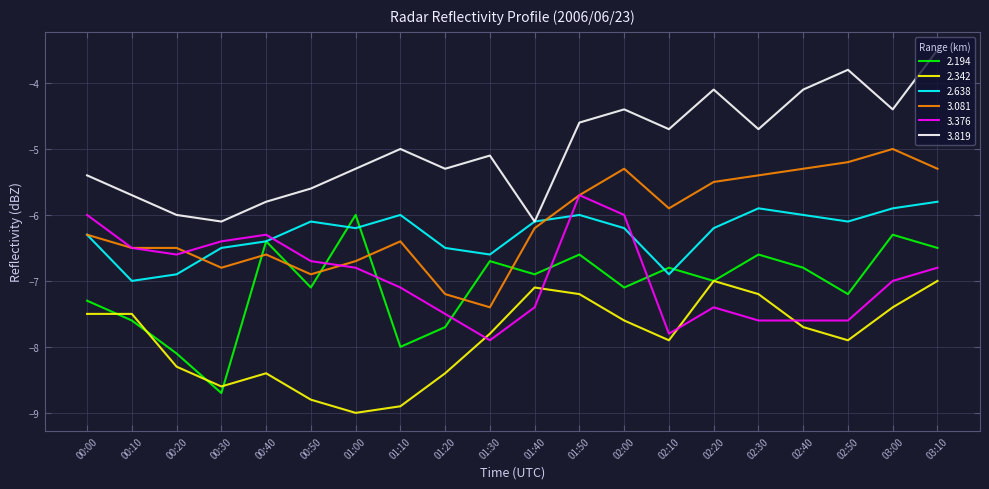

Which series has the widest spread of values?

2.194